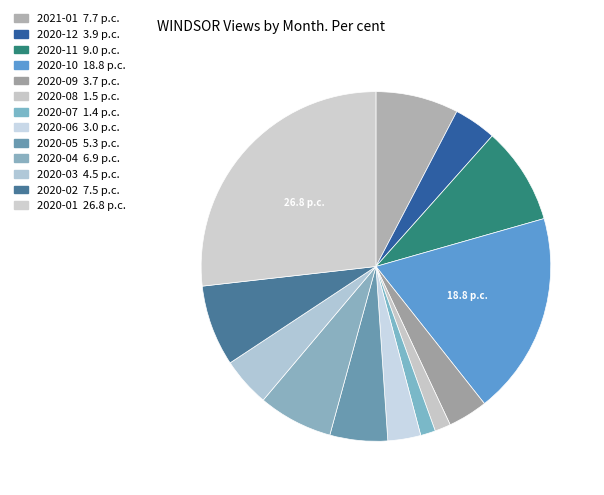

To the nearest percent, what is the difference between the 2020-10 and 2021-01 slice percentages?

11%